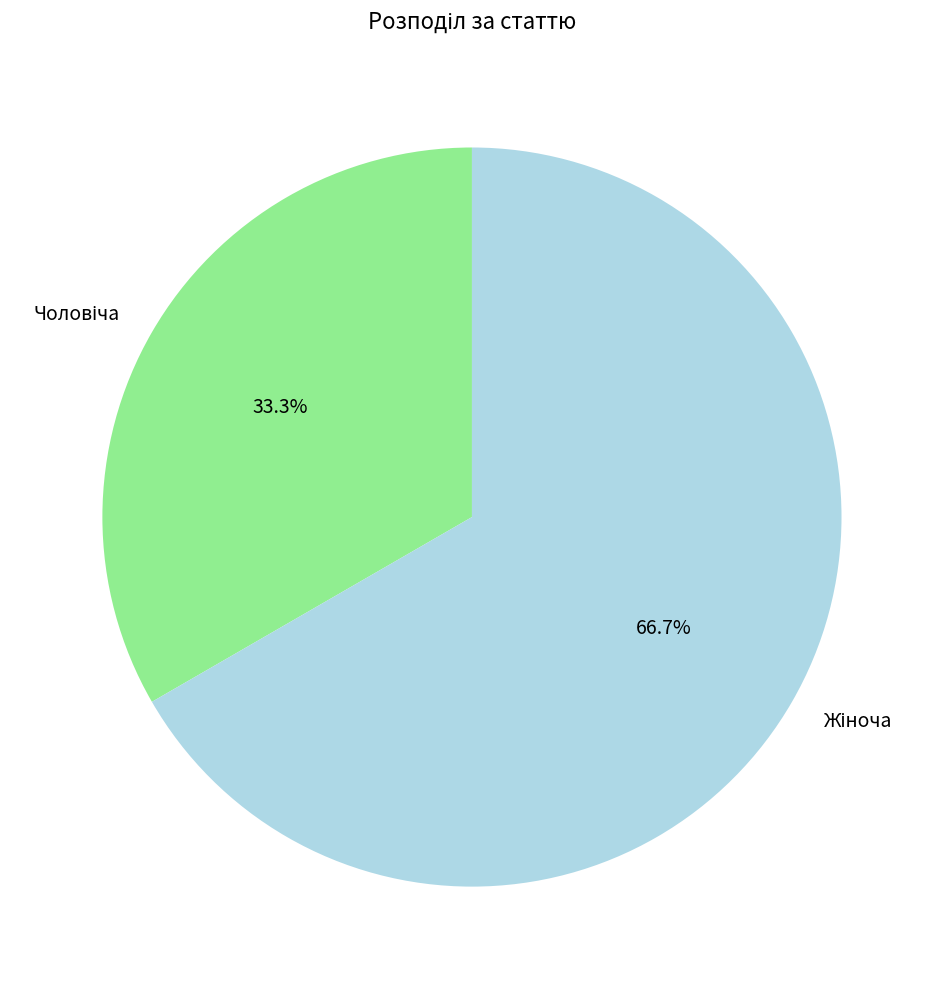

Does any single category account for the majority?

Yes